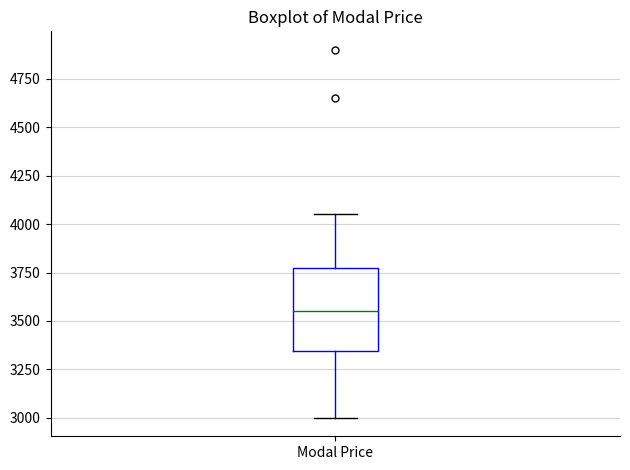

Where is the upper edge of the box for Modal Price on the y-axis? The values are not printed on the chart, so give them approximately, as read against the axis.

3800